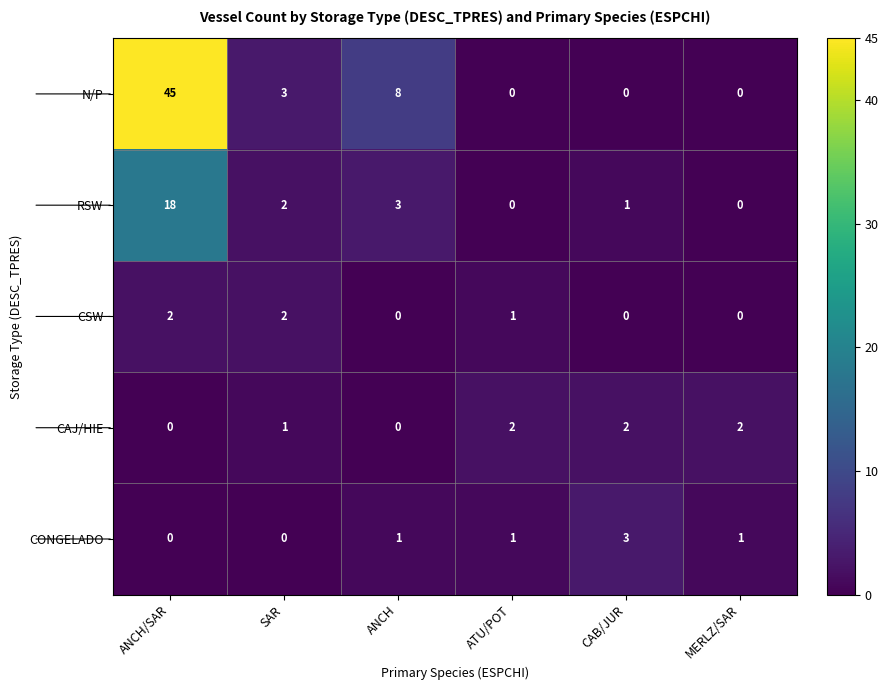

What is the sum of the RSW values at MERLZ/SAR and ANCH/SAR?

18